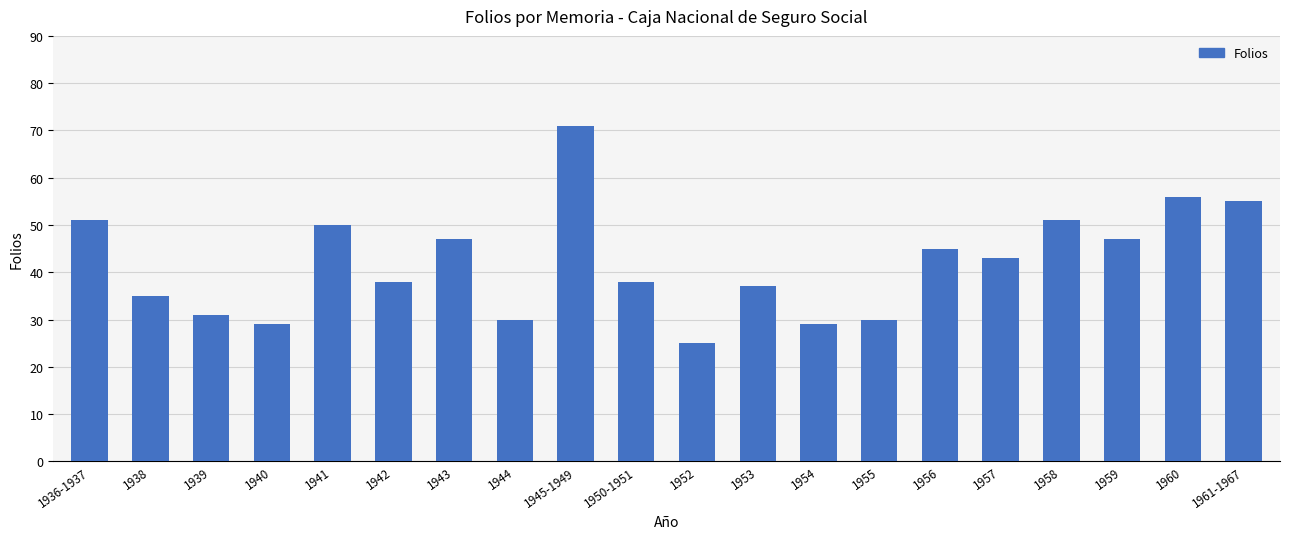

What is the change in value from 1936-1937 to 1956?

-6